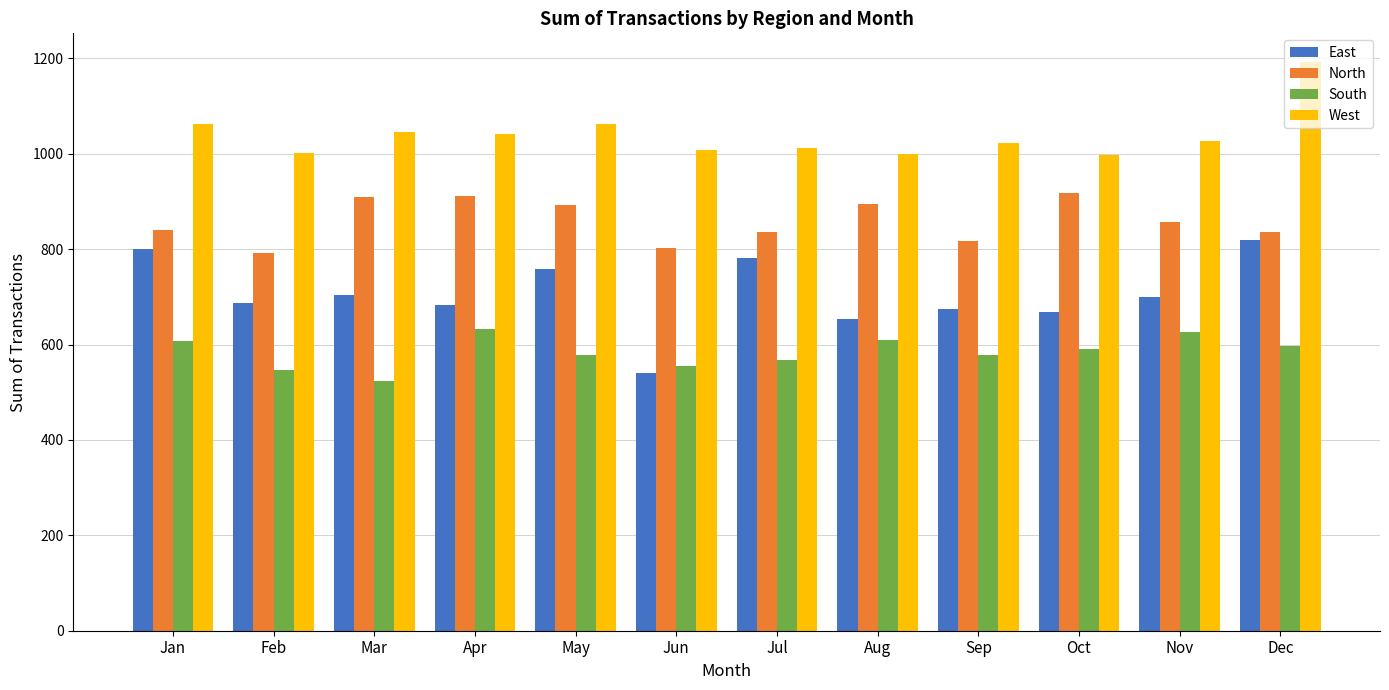

What is the difference between the second highest and second lowest values in the South series?

81